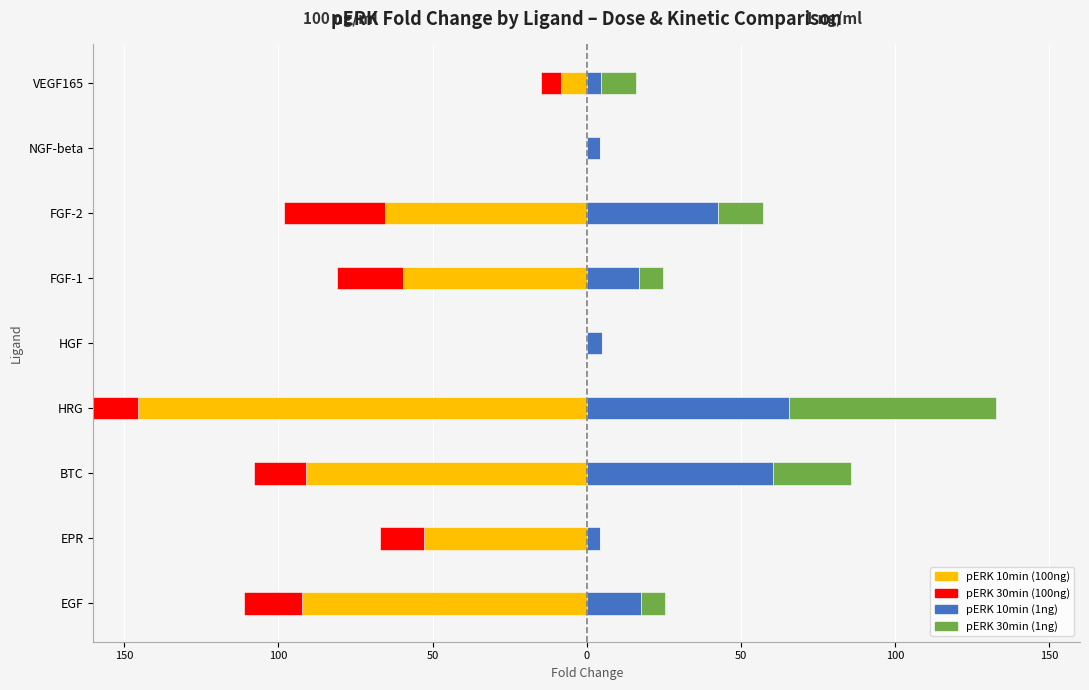

Which series has the largest range (max minus min)?

pERK 10min (100ng)